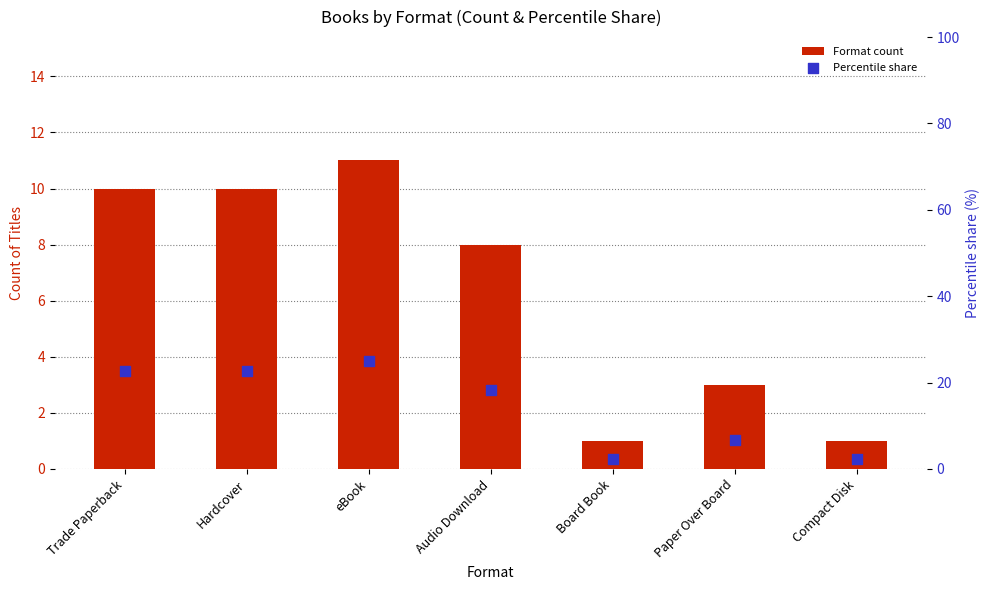

Is the value of Percentile share at Hardcover greater than the value of Format count at Trade Paperback?

Yes